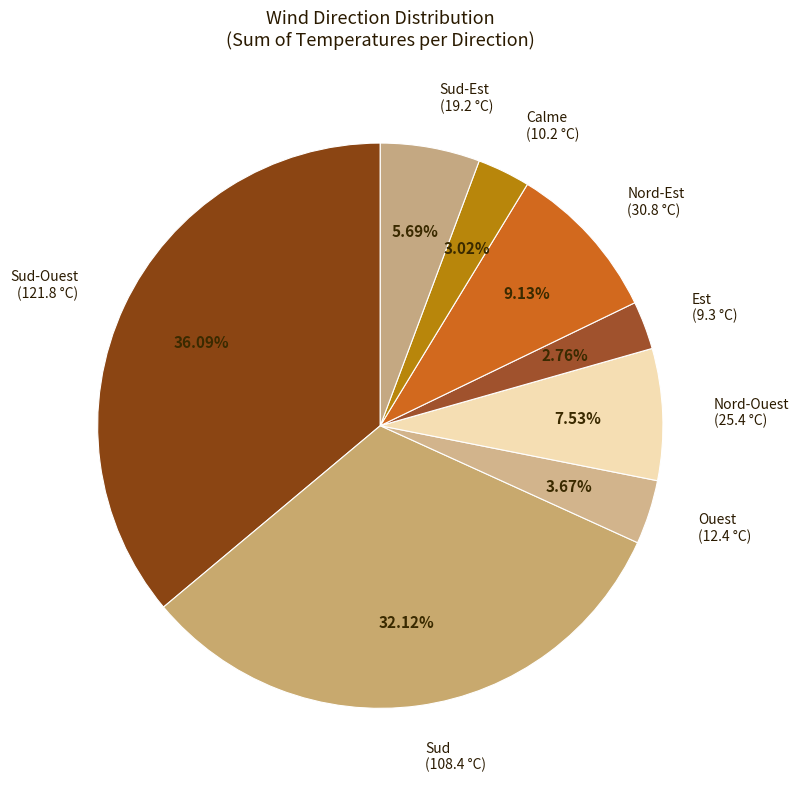

What is the smallest slice in the pie chart?

Est